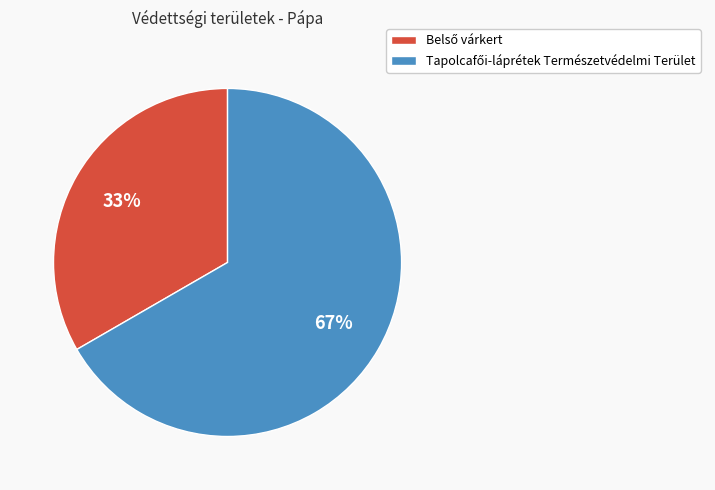

To the nearest percent, what is the average slice percentage?

50%